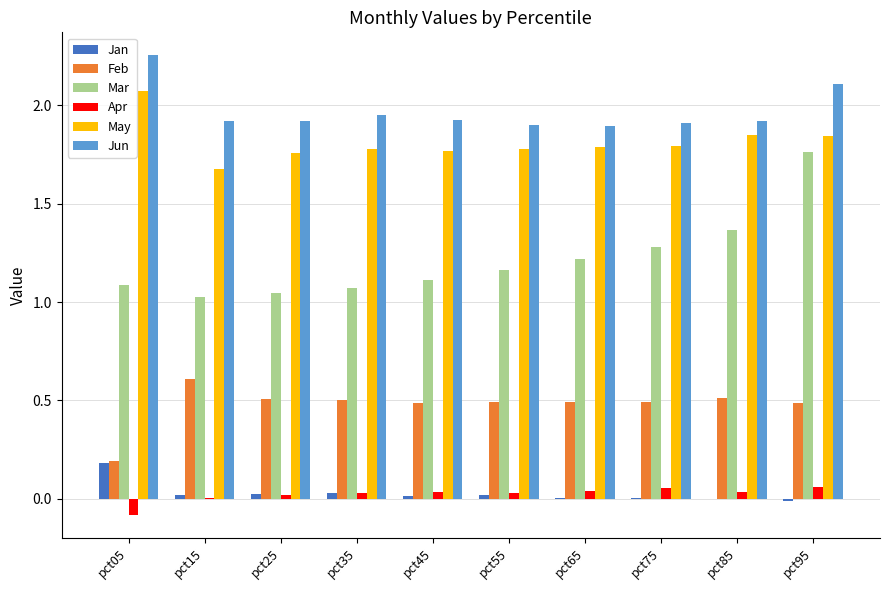

Which category has the highest value across all series?

pct05